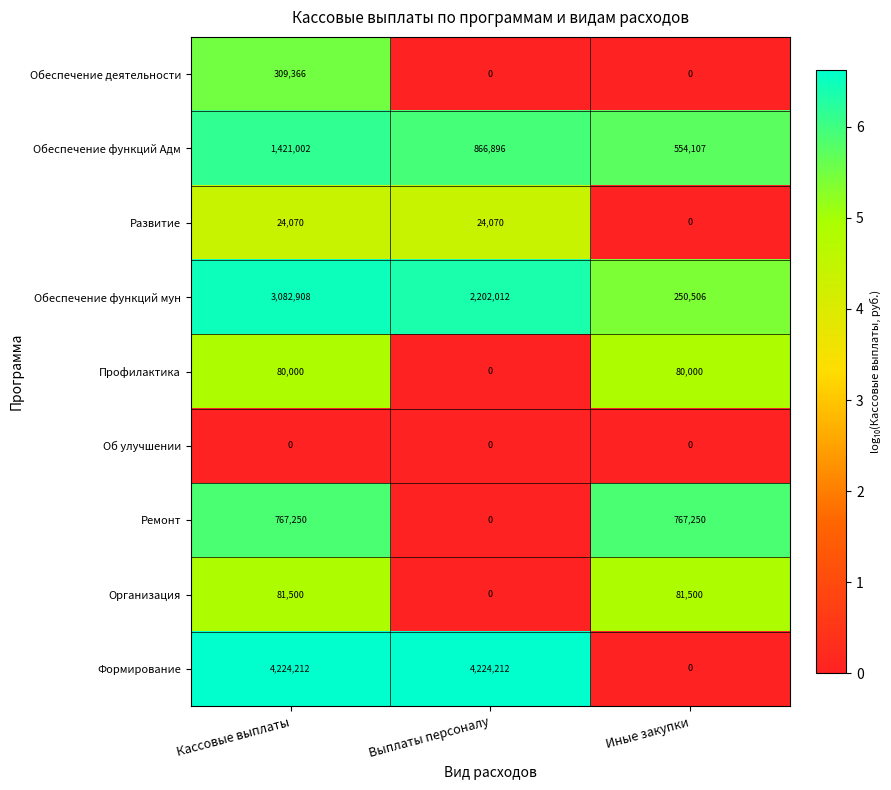

What is the difference between the highest and lowest values at Кассовые выплаты?

4224212